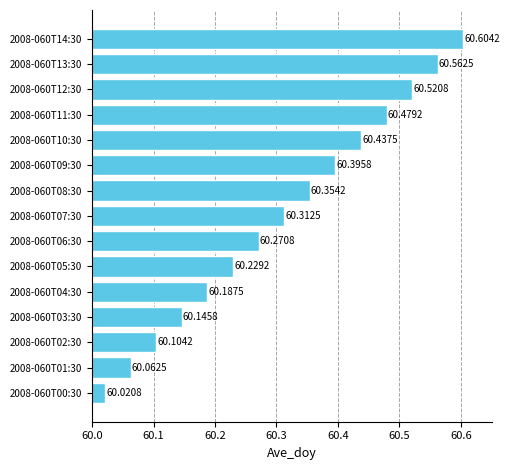

How many bars are there in total?

15